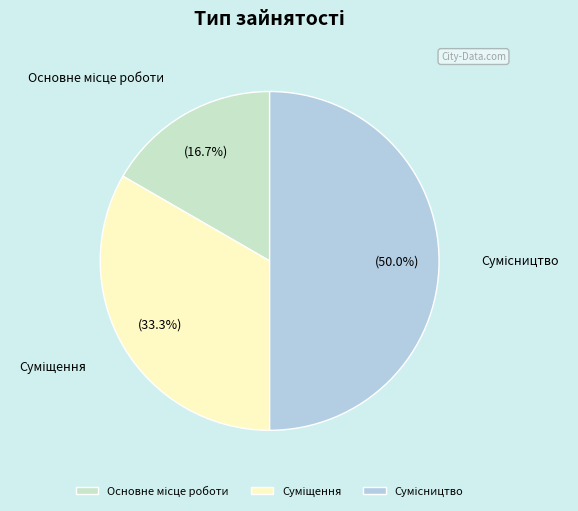

How many segments does this pie chart have?

3